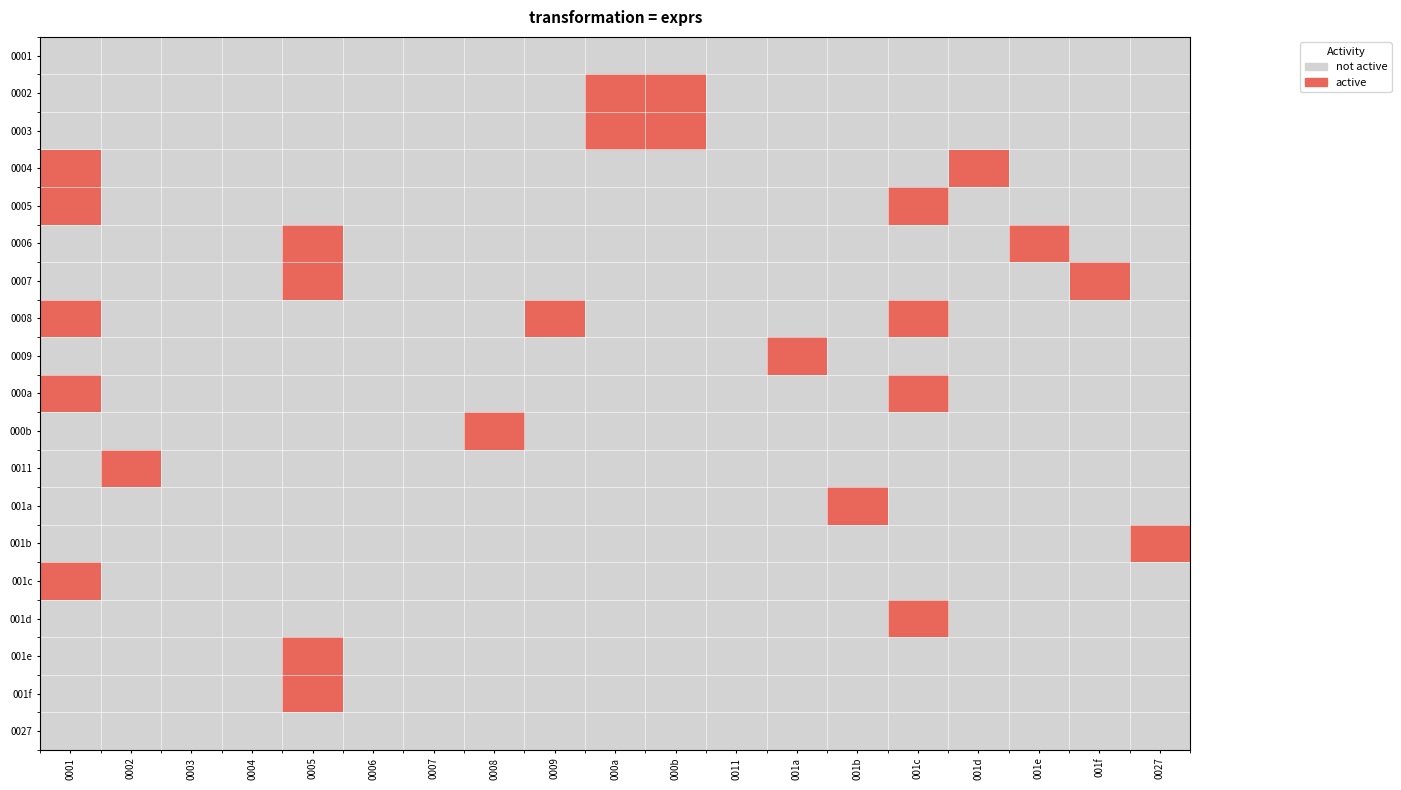

At how many categories does at least one series exceed 0?

14